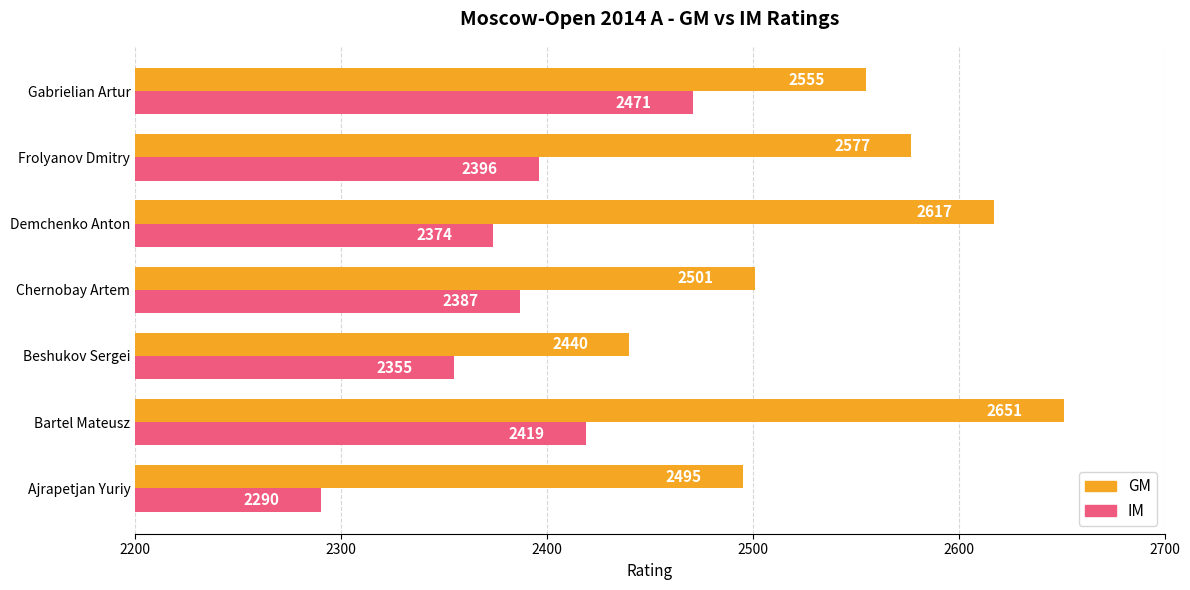

At which label is IM closest to 2380?

Demchenko Anton